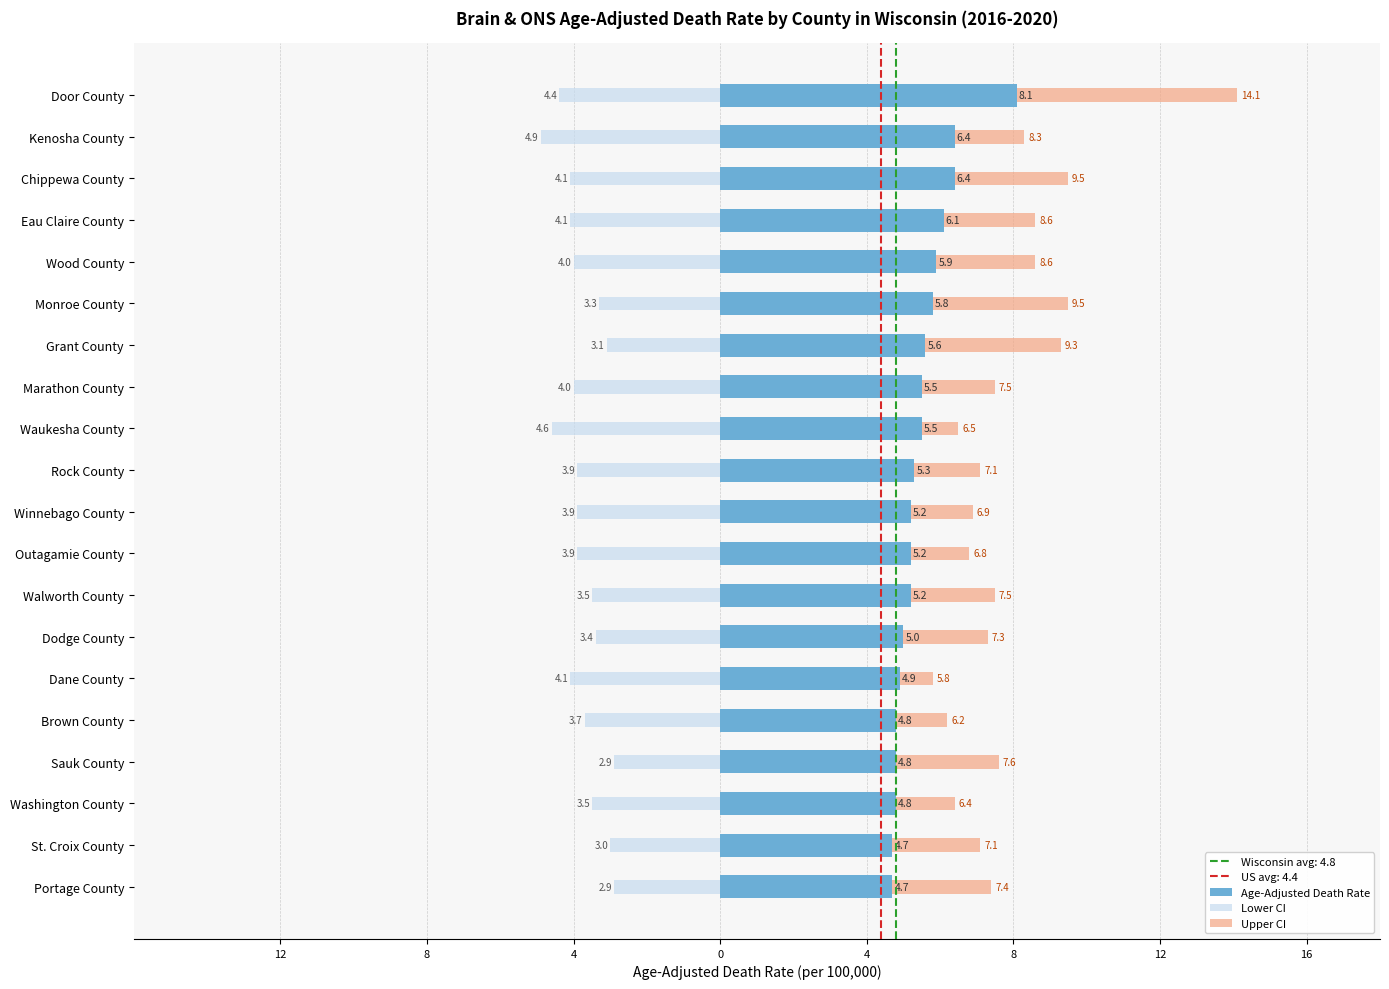

Are the bars horizontal?

Yes